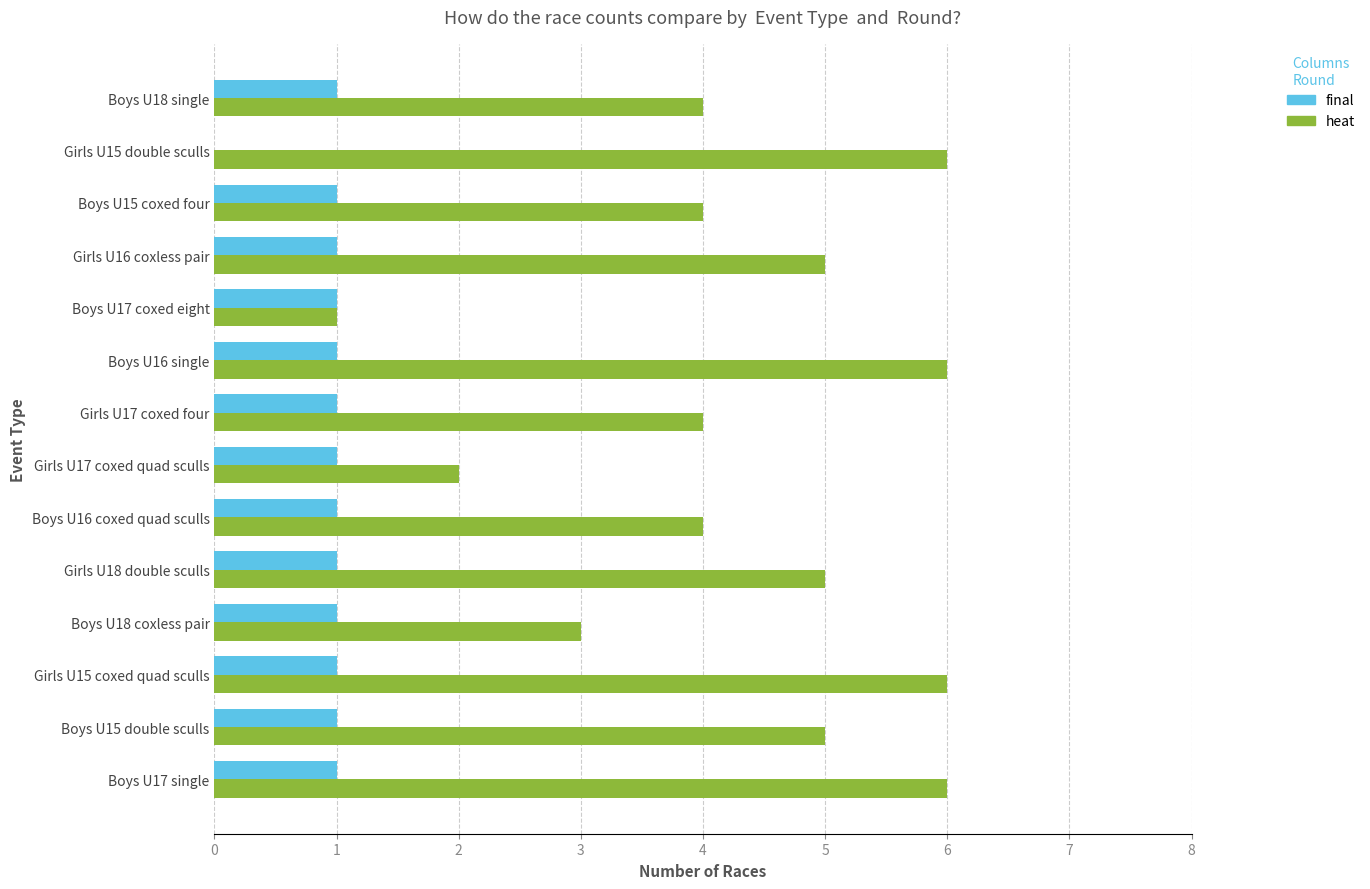

What is the sum of all heat values?

61